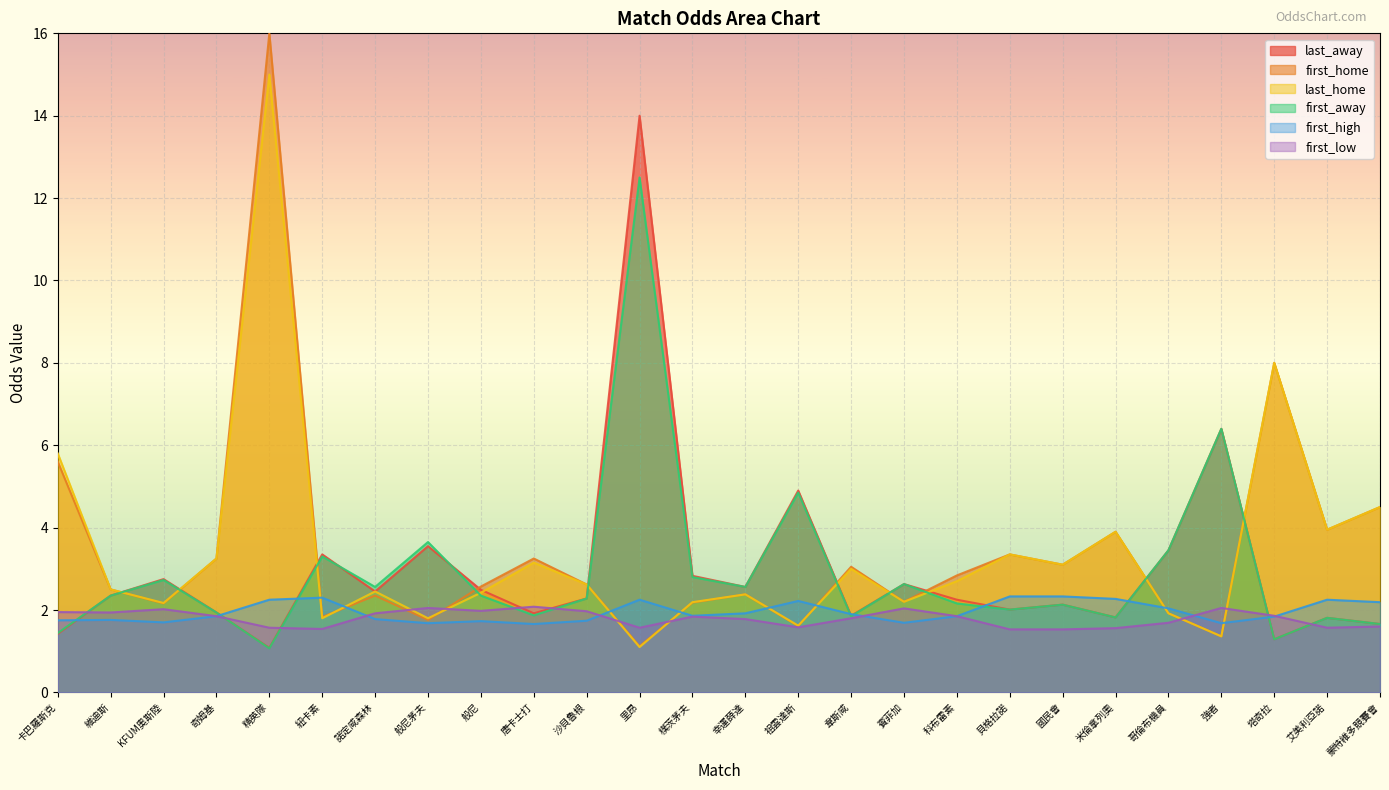

Reading left to right, what are all the values shown in this chart?

last_away: 卡巴羅斯克=1.4	維迪斯=2.4	KFUM奧斯陸=2.8	奇姆基=1.9	精英隊=1.1	紐卡素=3.4	諾定咸森林=2.5	般尼茅夫=3.5	般尼=2.5	唐卡士打=1.9	沙貝魯根=2.3	里昂=14.0	樸茨茅夫=2.8	幸運薛達=2.6	祖雲達斯=4.9	韋斯咸=1.9	賓菲加=2.6	科布雷素=2.2	貝格拉諾=2.0	國民會=2.1	米倫拿列奧=1.8	哥倫布機員=3.5	強者=6.4	塔奇拉=1.3	艾美利亞諾=1.8	蒙特維多競賽會=1.7
first_home: 卡巴羅斯克=5.6	維迪斯=2.5	KFUM奧斯陸=2.2	奇姆基=3.2	精英隊=16.0	紐卡素=1.8	諾定咸森林=2.4	般尼茅夫=1.8	般尼=2.6	唐卡士打=3.2	沙貝魯根=2.6	里昂=1.1	樸茨茅夫=2.2	幸運薛達=2.4	祖雲達斯=1.6	韋斯咸=3.0	賓菲加=2.2	科布雷素=2.8	貝格拉諾=3.4	國民會=3.1	米倫拿列奧=3.9	哥倫布機員=1.9	強者=1.4	塔奇拉=8.0	艾美利亞諾=4.0	蒙特維多競賽會=4.5
last_home: 卡巴羅斯克=5.8	維迪斯=2.5	KFUM奧斯陸=2.2	奇姆基=3.2	精英隊=15.0	紐卡素=1.8	諾定咸森林=2.5	般尼茅夫=1.8	般尼=2.4	唐卡士打=3.1	沙貝魯根=2.6	里昂=1.1	樸茨茅夫=2.2	幸運薛達=2.4	祖雲達斯=1.6	韋斯咸=3.0	賓菲加=2.2	科布雷素=2.7	貝格拉諾=3.4	國民會=3.1	米倫拿列奧=3.9	哥倫布機員=1.9	強者=1.4	塔奇拉=8.0	艾美利亞諾=4.0	蒙特維多競賽會=4.5
first_away: 卡巴羅斯克=1.4	維迪斯=2.4	KFUM奧斯陸=2.7	奇姆基=1.9	精英隊=1.1	紐卡素=3.3	諾定咸森林=2.6	般尼茅夫=3.6	般尼=2.4	唐卡士打=1.9	沙貝魯根=2.3	里昂=12.5	樸茨茅夫=2.8	幸運薛達=2.6	祖雲達斯=4.8	韋斯咸=1.9	賓菲加=2.6	科布雷素=2.2	貝格拉諾=2.0	國民會=2.1	米倫拿列奧=1.8	哥倫布機員=3.5	強者=6.4	塔奇拉=1.3	艾美利亞諾=1.8	蒙特維多競賽會=1.7
first_high: 卡巴羅斯克=1.8	維迪斯=1.8	KFUM奧斯陸=1.7	奇姆基=1.9	精英隊=2.2	紐卡素=2.3	諾定咸森林=1.8	般尼茅夫=1.7	般尼=1.7	唐卡士打=1.7	沙貝魯根=1.7	里昂=2.2	樸茨茅夫=1.9	幸運薛達=1.9	祖雲達斯=2.2	韋斯咸=1.9	賓菲加=1.7	科布雷素=1.9	貝格拉諾=2.3	國民會=2.3	米倫拿列奧=2.3	哥倫布機員=2.0	強者=1.7	塔奇拉=1.8	艾美利亞諾=2.2	蒙特維多競賽會=2.2
first_low: 卡巴羅斯克=1.9	維迪斯=1.9	KFUM奧斯陸=2.0	奇姆基=1.9	精英隊=1.6	紐卡素=1.5	諾定咸森林=1.9	般尼茅夫=2.0	般尼=2.0	唐卡士打=2.1	沙貝魯根=2.0	里昂=1.6	樸茨茅夫=1.8	幸運薛達=1.8	祖雲達斯=1.6	韋斯咸=1.8	賓菲加=2.0	科布雷素=1.9	貝格拉諾=1.5	國民會=1.5	米倫拿列奧=1.6	哥倫布機員=1.7	強者=2.0	塔奇拉=1.9	艾美利亞諾=1.6	蒙特維多競賽會=1.6